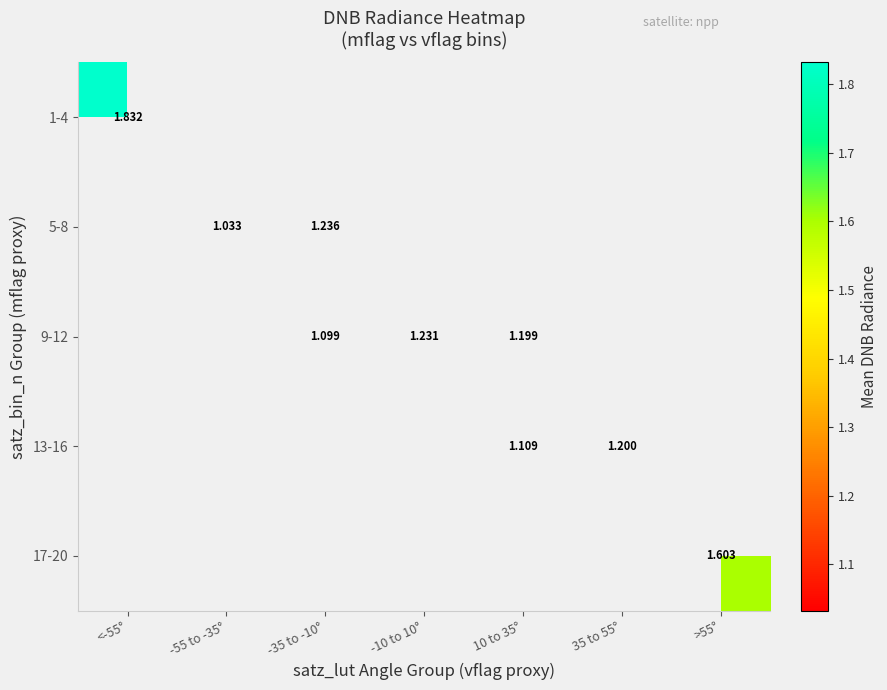

What is the maximum value shown in the chart?

1.8